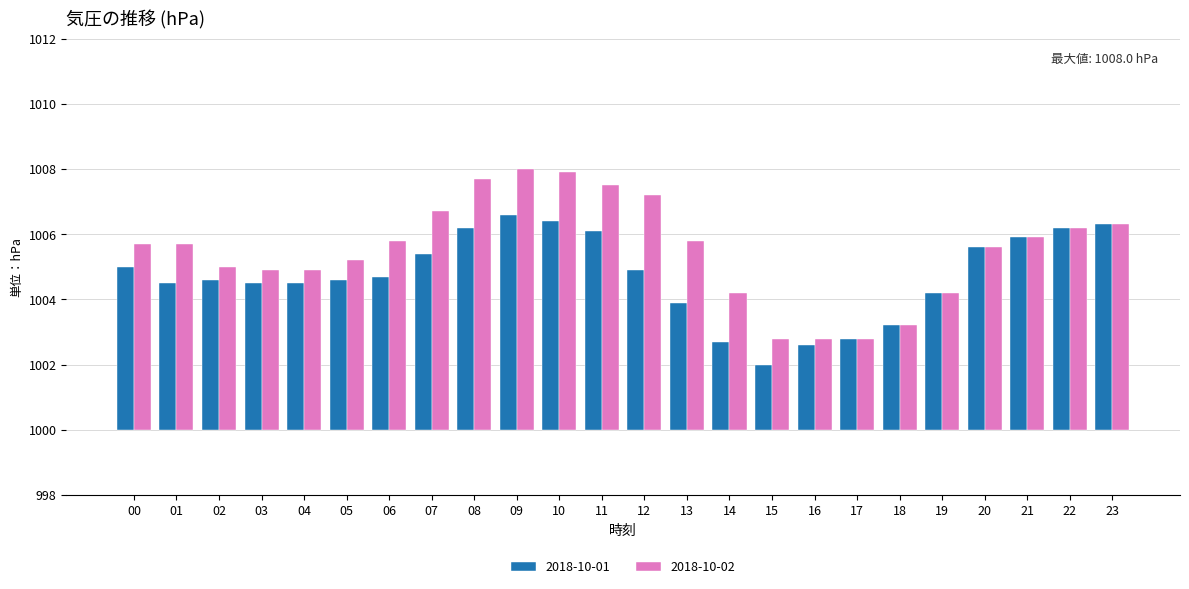

What are all the series names shown in the legend?

2018-10-01, 2018-10-02